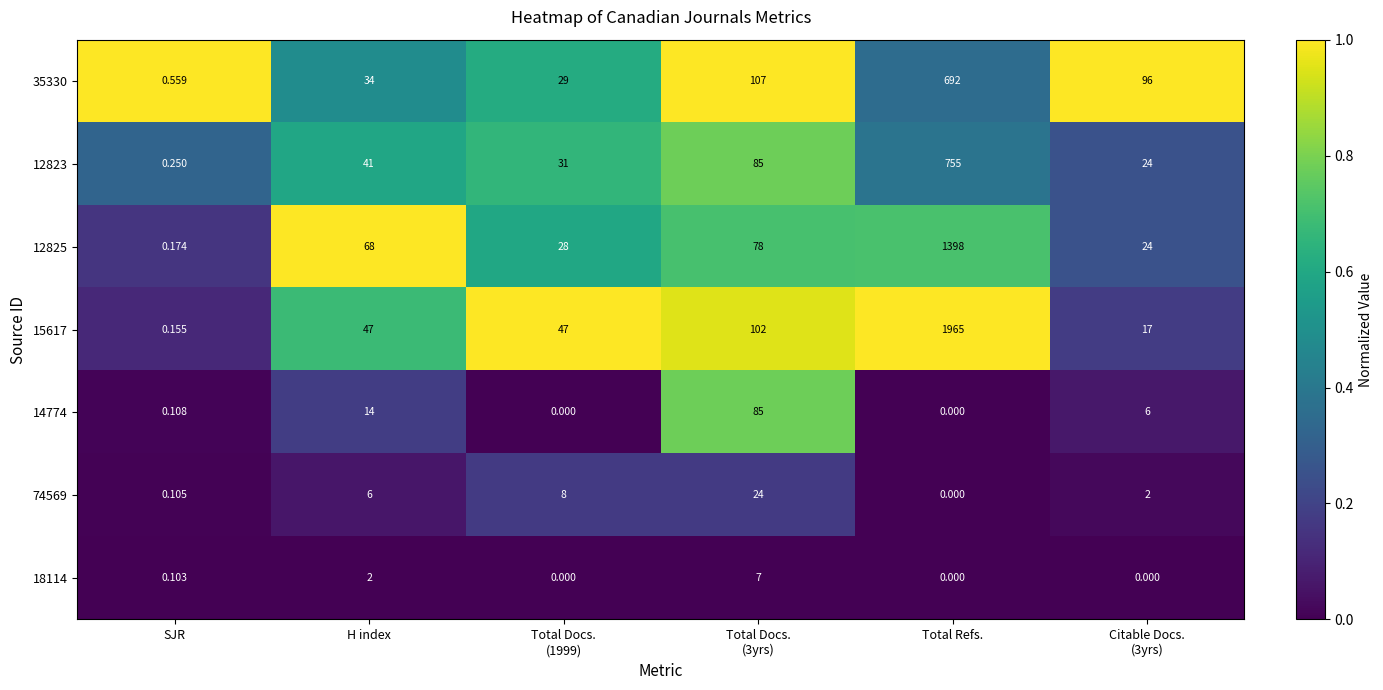

List the series in order of their peak value, highest first.

15617, 12825, 12823, 35330, 14774, 74569, 18114